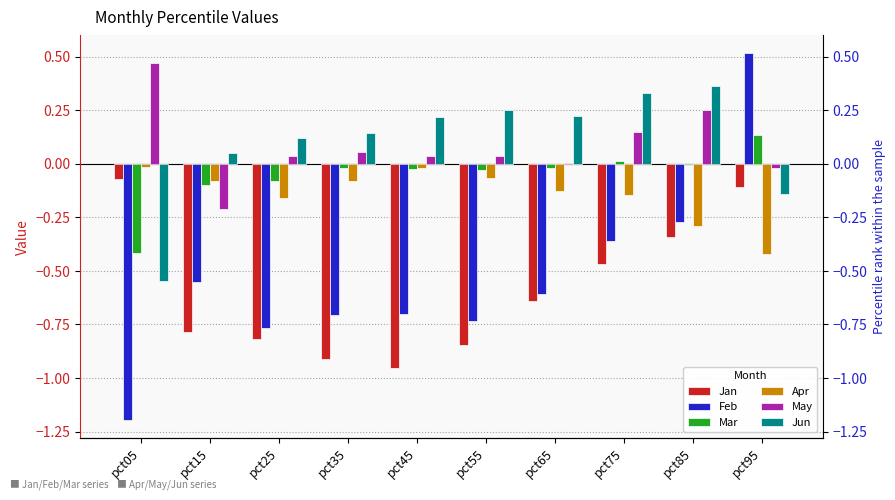

Reading left to right, list all the values displayed in this chart.

Jan: pct05=-0.1	pct15=-0.8	pct25=-0.8	pct35=-0.9	pct45=-1.0	pct55=-0.8	pct65=-0.6	pct75=-0.5	pct85=-0.3	pct95=-0.1
Feb: pct05=-1.2	pct15=-0.6	pct25=-0.8	pct35=-0.7	pct45=-0.7	pct55=-0.7	pct65=-0.6	pct75=-0.4	pct85=-0.3	pct95=0.5
Mar: pct05=-0.4	pct15=-0.1	pct25=-0.1	pct35=-0.0	pct45=-0.0	pct55=-0.0	pct65=-0.0	pct75=0.0	pct85=0.0	pct95=0.1
Apr: pct05=-0.0	pct15=-0.1	pct25=-0.2	pct35=-0.1	pct45=-0.0	pct55=-0.1	pct65=-0.1	pct75=-0.1	pct85=-0.3	pct95=-0.4
May: pct05=0.5	pct15=-0.2	pct25=0.0	pct35=0.1	pct45=0.0	pct55=0.0	pct65=0.0	pct75=0.1	pct85=0.3	pct95=-0.0
Jun: pct05=-0.5	pct15=0.1	pct25=0.1	pct35=0.1	pct45=0.2	pct55=0.2	pct65=0.2	pct75=0.3	pct85=0.4	pct95=-0.1